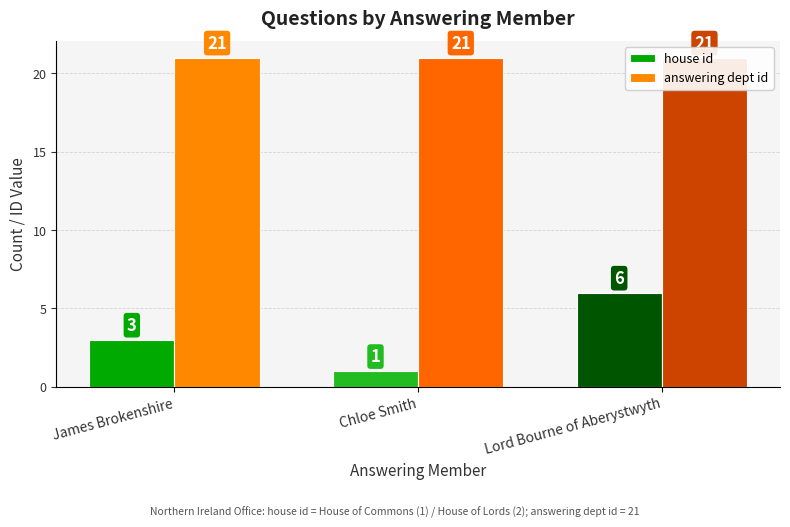

What is the greatest value displayed?

21